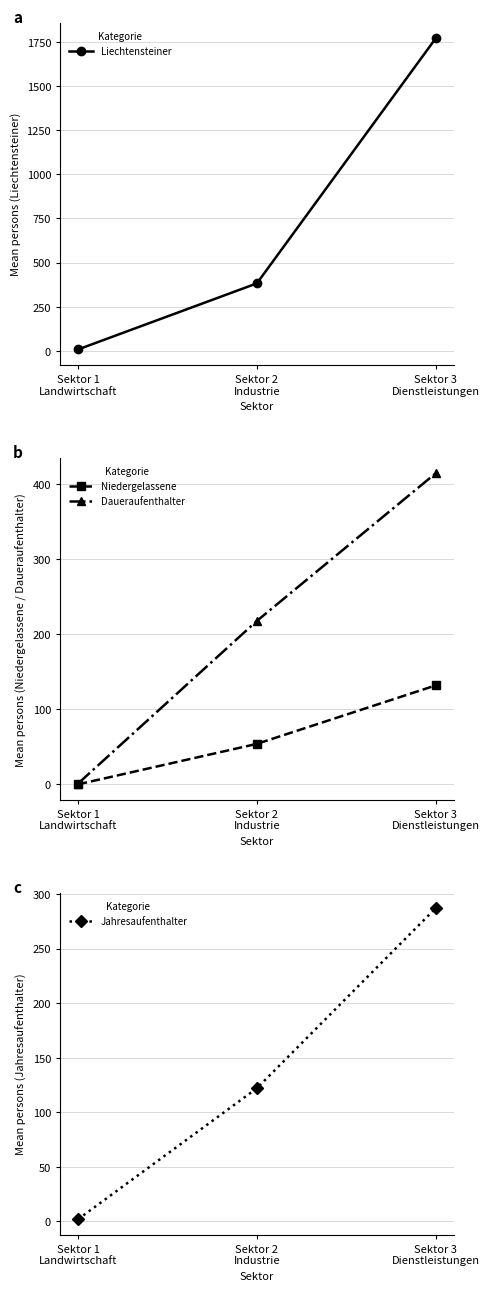

Reading right to left, list all the values displayed in this chart.

Liechtensteiner: 1769	382	8
Niedergelassene: 132	54	0
Daueraufenthalter: 415	218	1
Jahresaufenthalter: 287	122	2